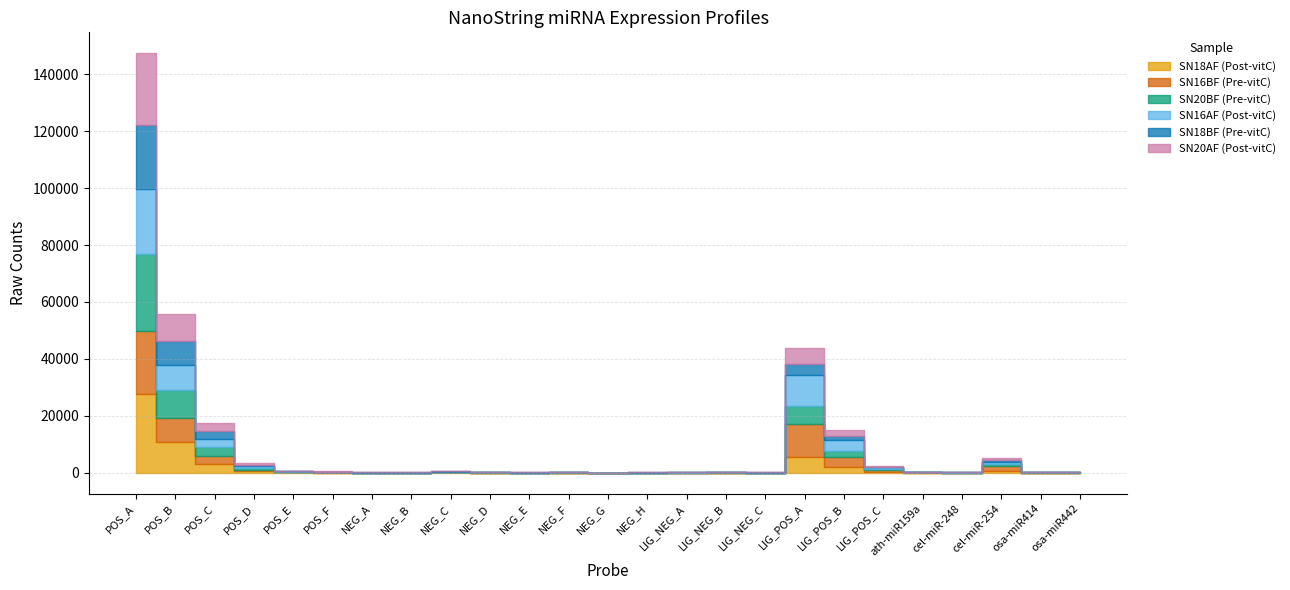

Between which two adjacent categories do SN20BF (Pre-vitC) and SN20AF (Post-vitC) first intersect?

POS_E and POS_F